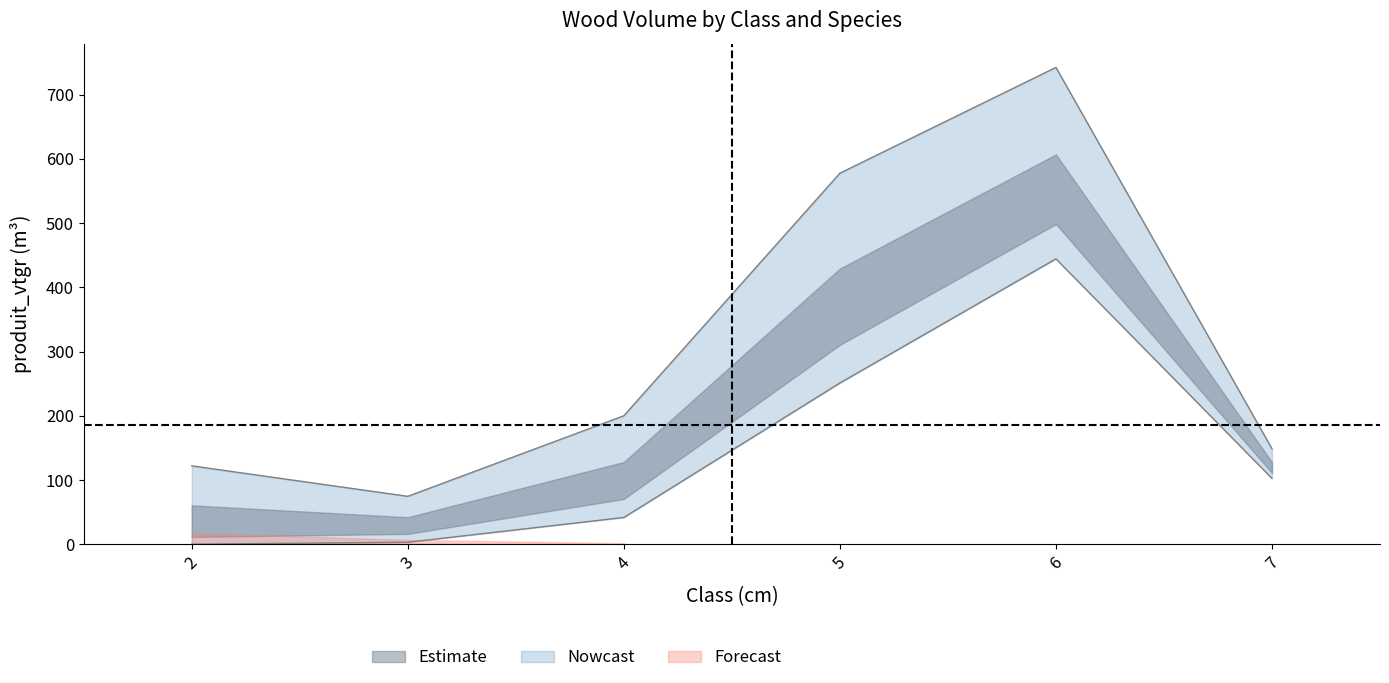

How many lines are shown in the chart?

3